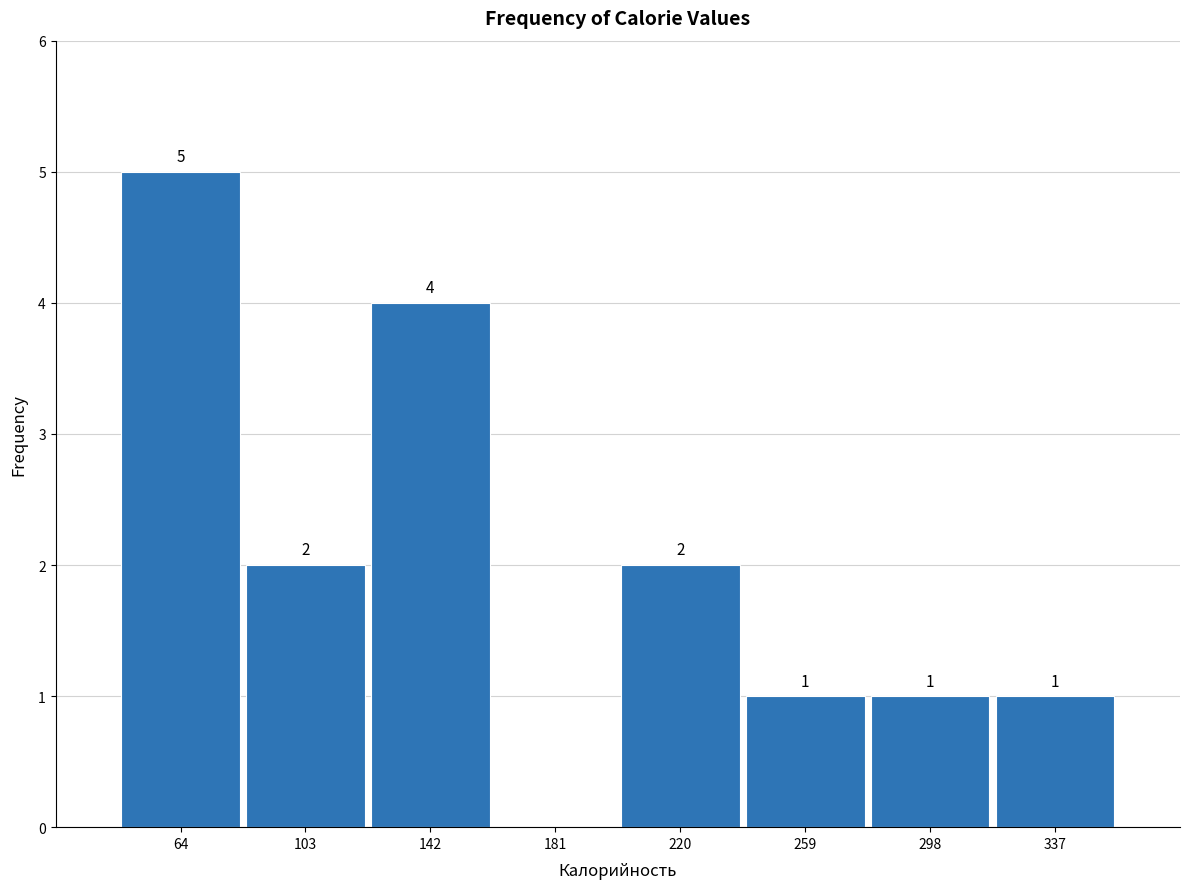

Which range on the x-axis has the tallest bar?

45 to 85